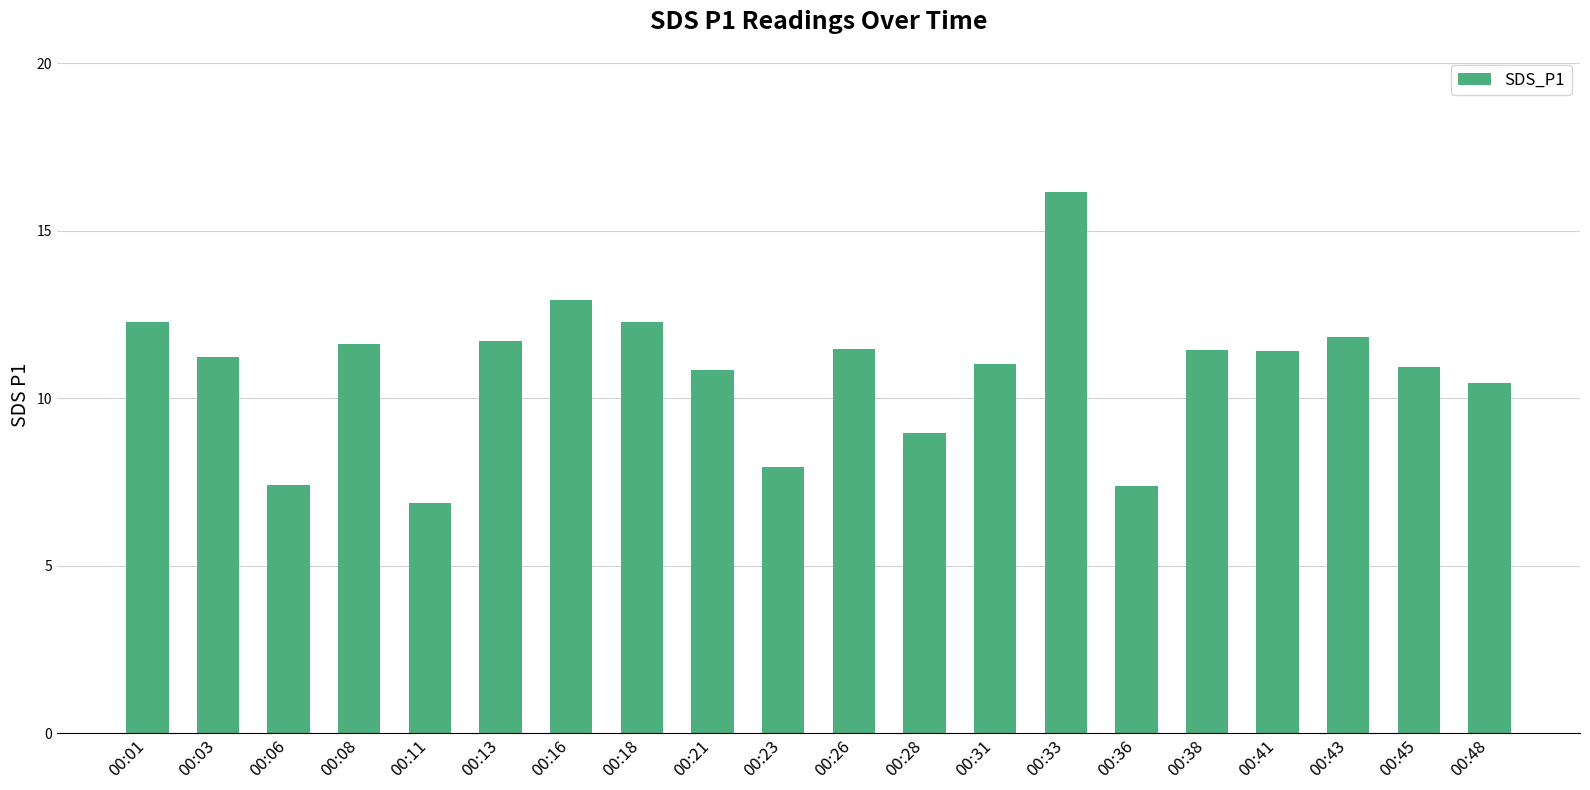

What is the sum of the values at 00:41 and 00:11?

18.3